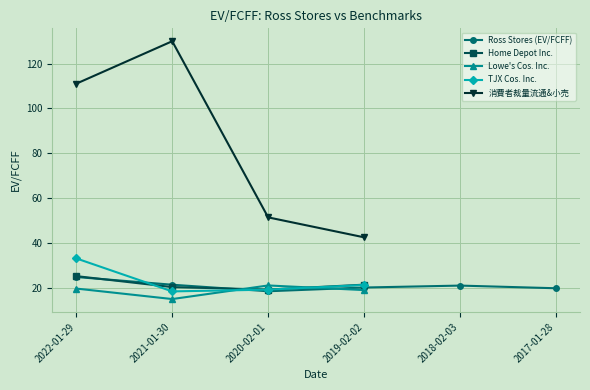

What is the label of the 2nd point from the right?

2018-02-03